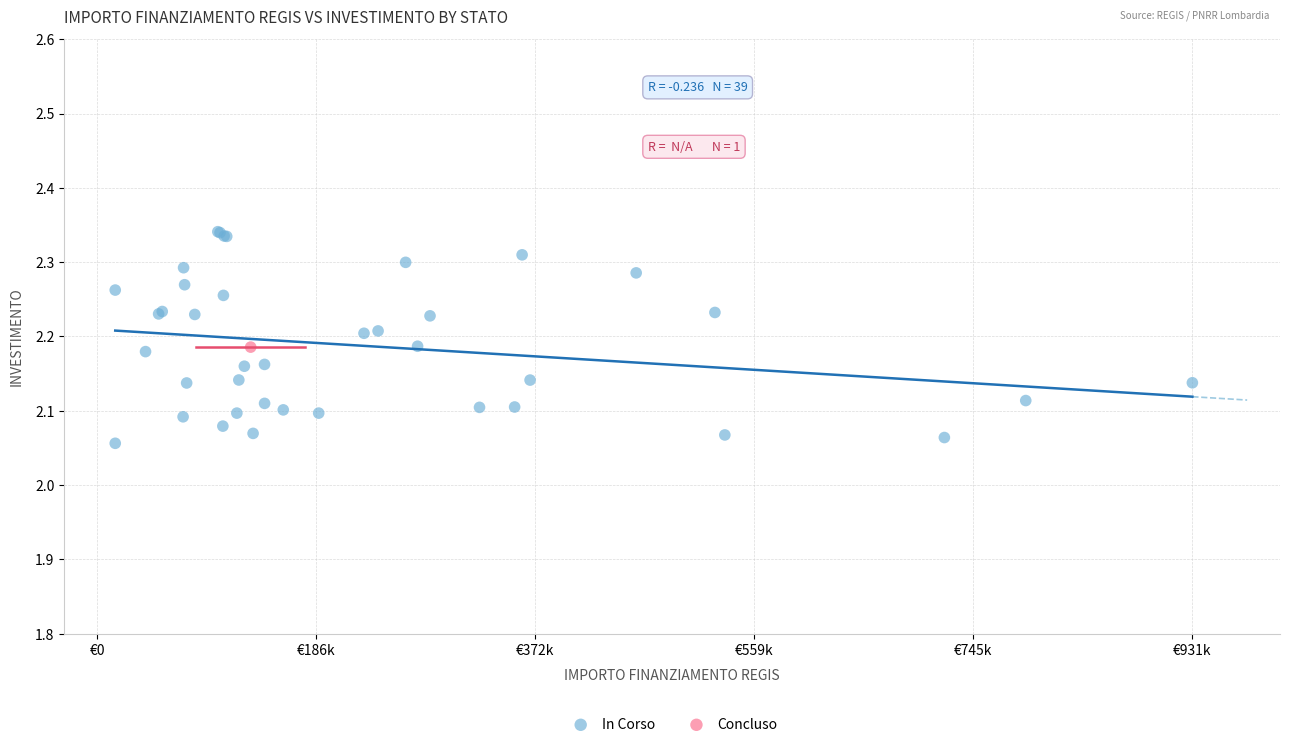

What are all the series names shown in the legend?

In Corso, Concluso